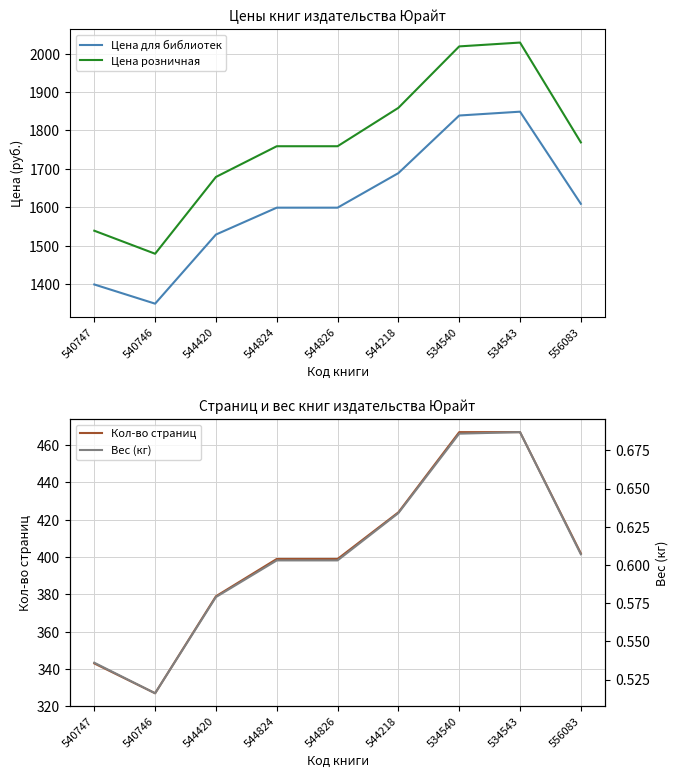

In Цена розничная, how many points are higher than both neighbors (excluding endpoints)?

1